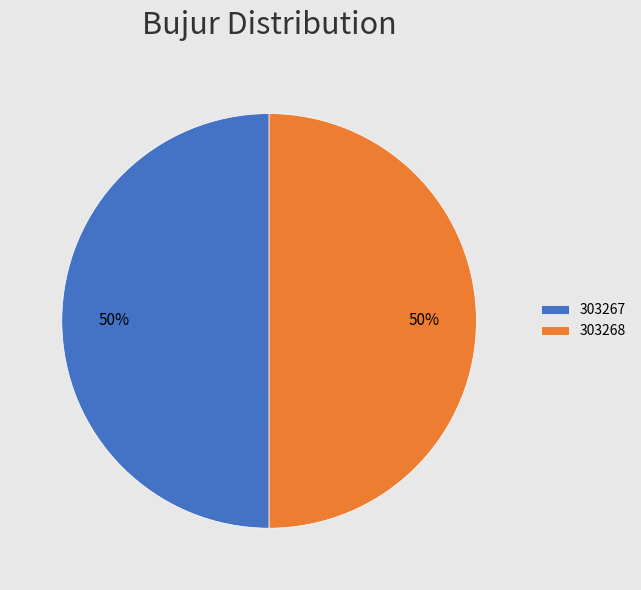

Is the sum of 303268 and 303267 greater than half?

Yes